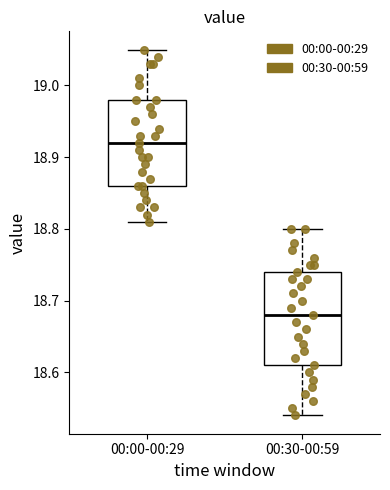

Which box's median line is the lowest?

00:30-00:59